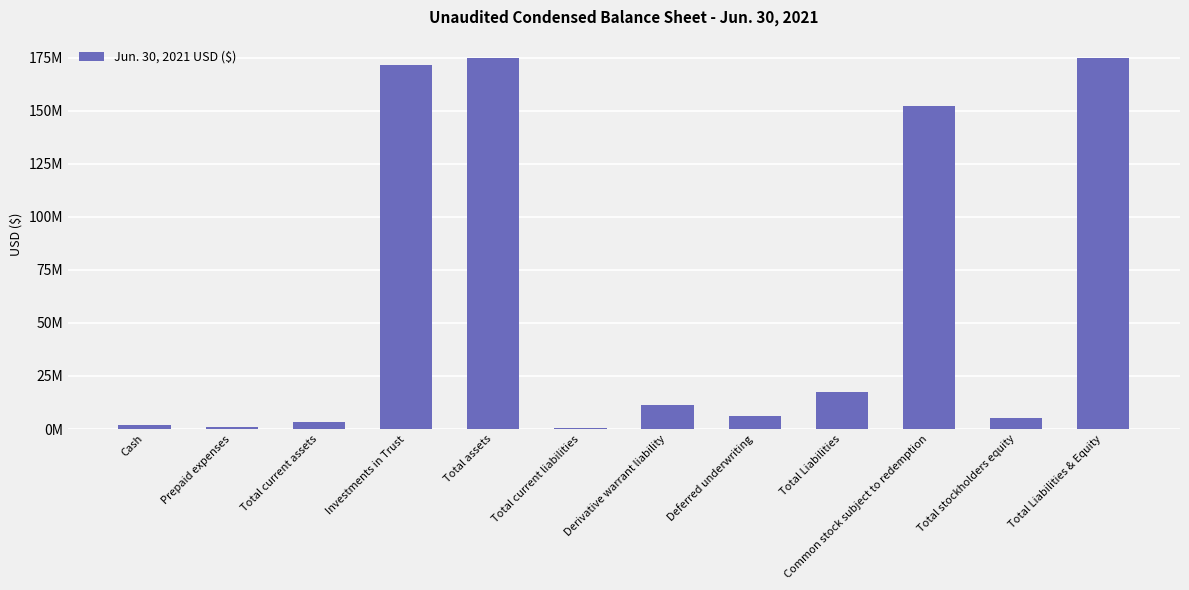

Reading left to right, extract all data points from this chart.

2011777	1108280	3120057	171615136	174735193	267837	11095603	6006525	17369965	152365220	5000008	174735193